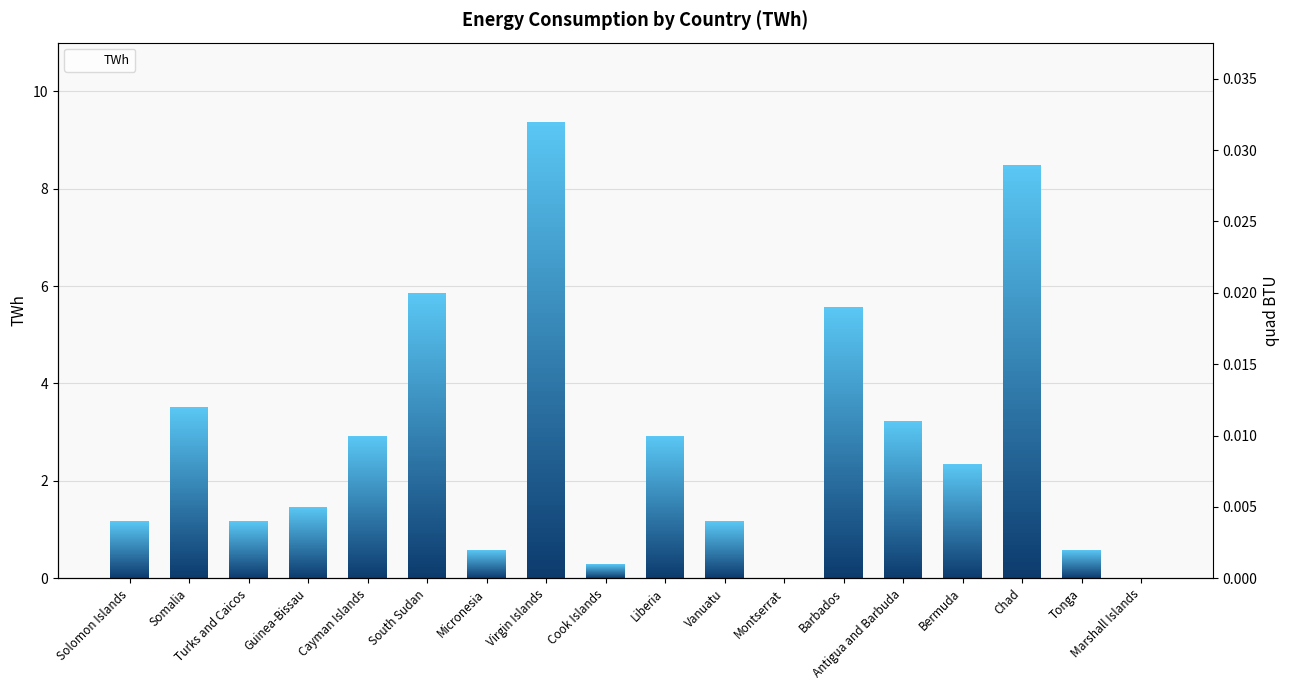

Rank the categories by value from highest to lowest.

Virgin Islands, Chad, South Sudan, Barbados, Somalia, Antigua and Barbuda, Cayman Islands, Liberia, Bermuda, Guinea-Bissau, Solomon Islands, Turks and Caicos, Vanuatu, Micronesia, Tonga, Cook Islands, Montserrat, Marshall Islands